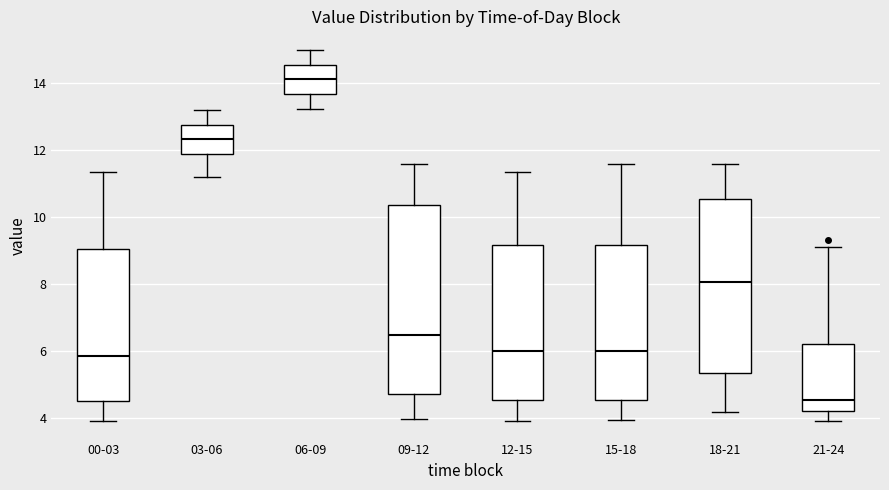

Which box's median line is the highest?

06-09